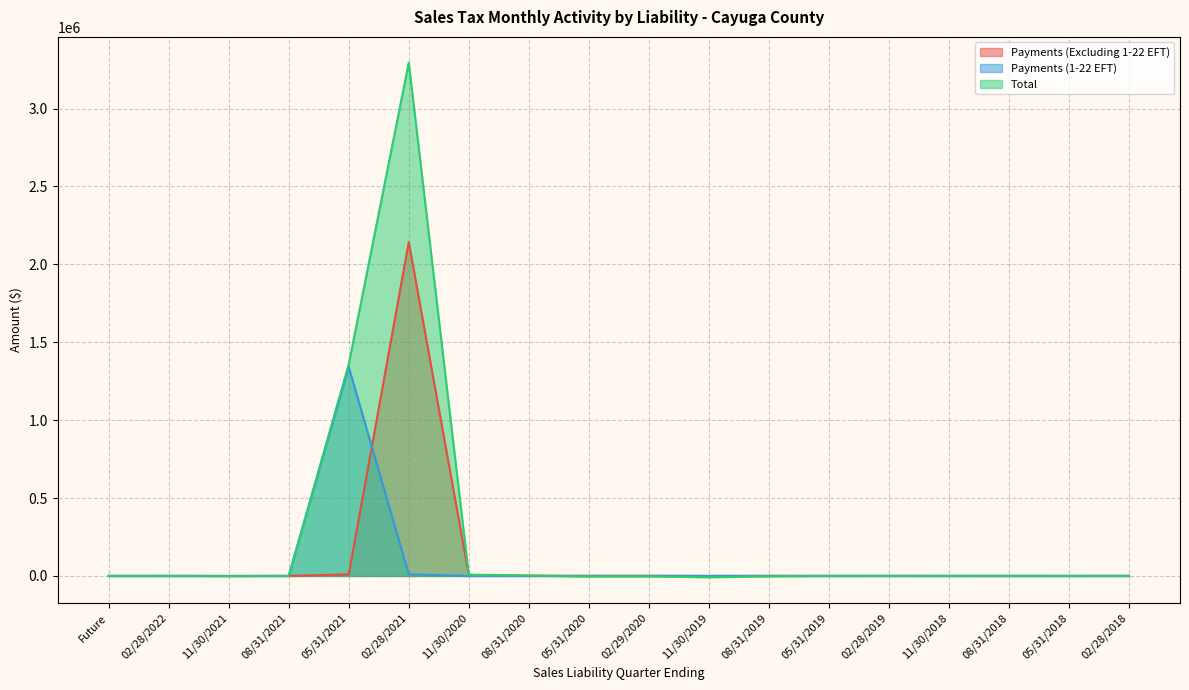

At how many categories does at least one series exceed 1952439?

1